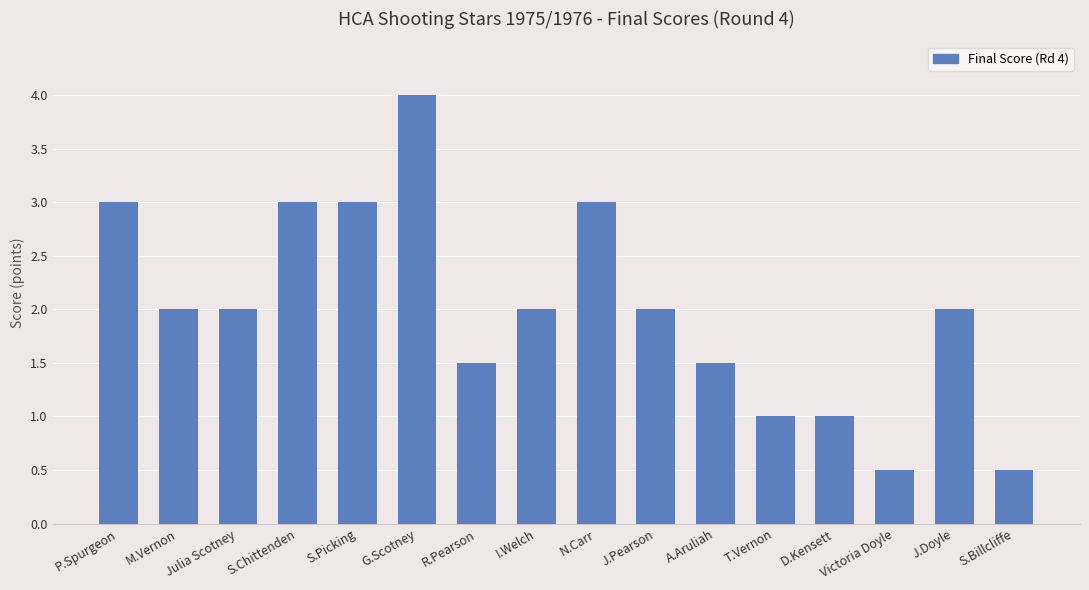

What is the label of the 13th bar from the left?

D.Kensett